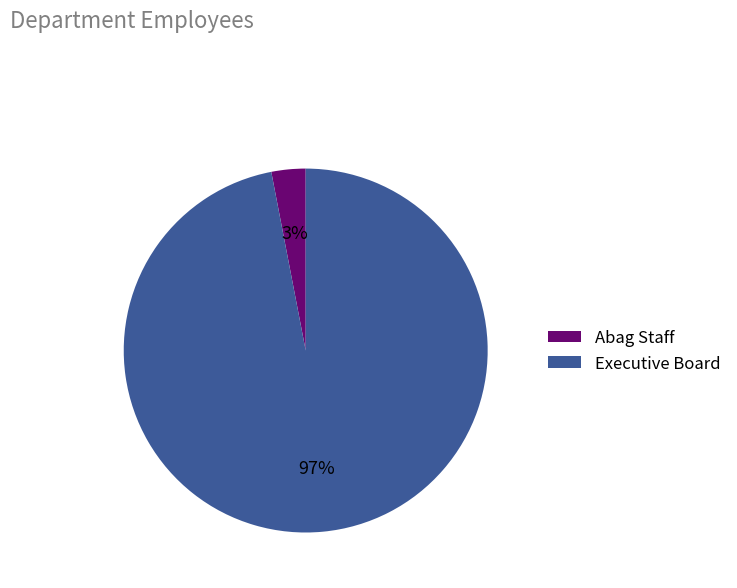

Which has a higher value, Abag Staff or Executive Board?

Executive Board